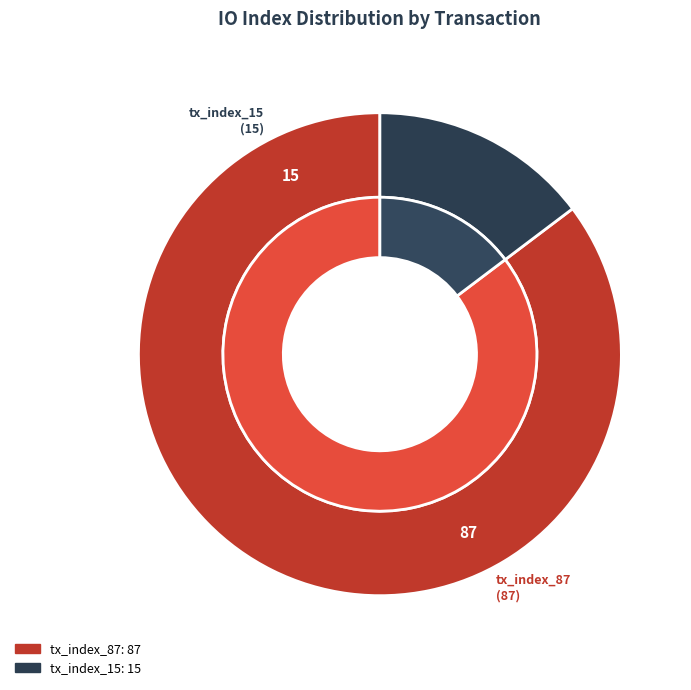

Between tx_index_15 and tx_index_87, which is larger?

tx_index_87